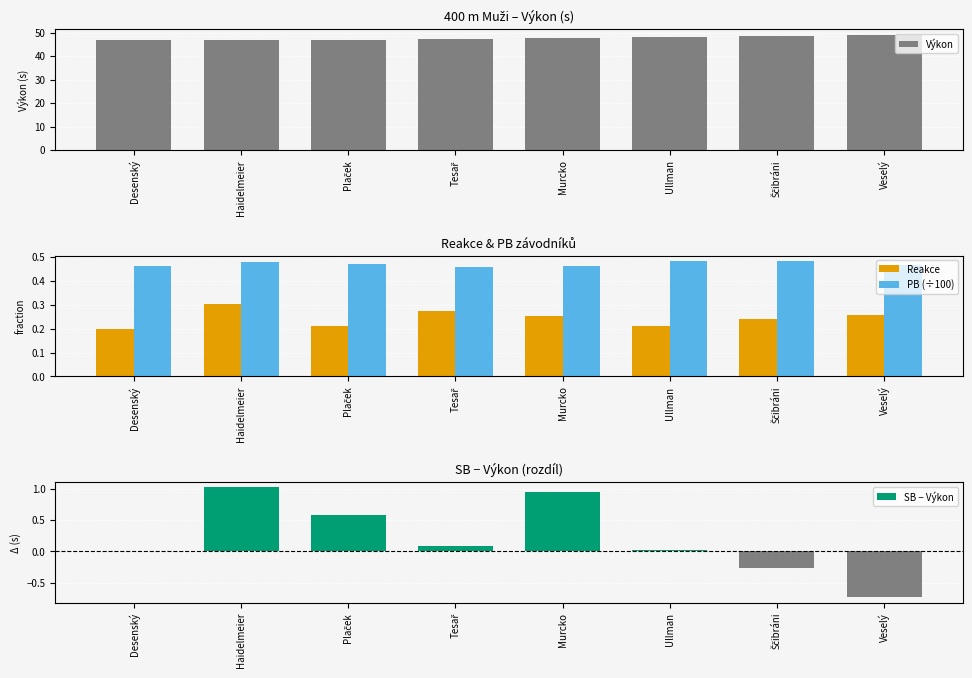

Is the value of PB (÷100) at Desenský greater than the value of SB − Výkon at Murcko?

No